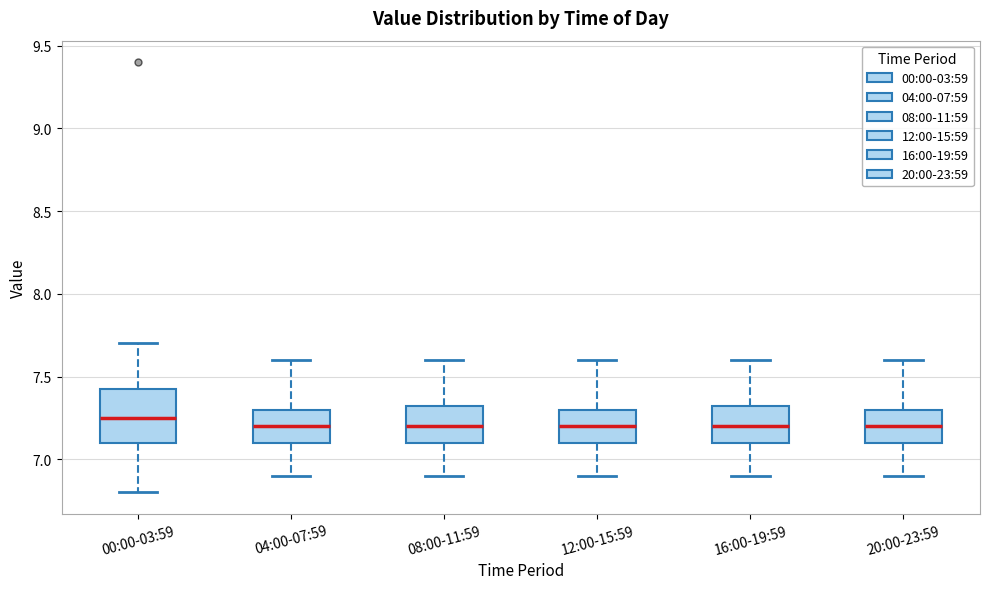

Reading left to right, read every box against the y-axis: the position of its median line, the range the box covers, and the ends of its whiskers. The values are not printed on the chart, so give them approximately, as read against the axis.

00:00-03:59: median 7.25, box 7.10 to 7.45, whiskers 6.80 to 7.70
04:00-07:59: median 7.20, box 7.10 to 7.30, whiskers 6.90 to 7.60
08:00-11:59: median 7.20, box 7.10 to 7.35, whiskers 6.90 to 7.60
12:00-15:59: median 7.20, box 7.10 to 7.30, whiskers 6.90 to 7.60
16:00-19:59: median 7.20, box 7.10 to 7.35, whiskers 6.90 to 7.60
20:00-23:59: median 7.20, box 7.10 to 7.30, whiskers 6.90 to 7.60